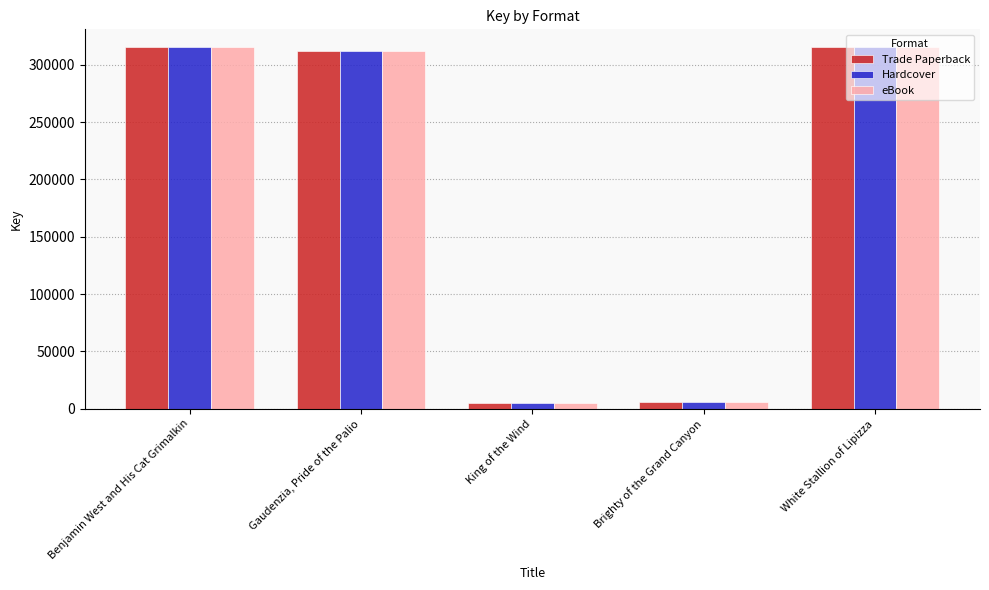

What position from the right is Benjamin West and His Cat Grimalkin?

5